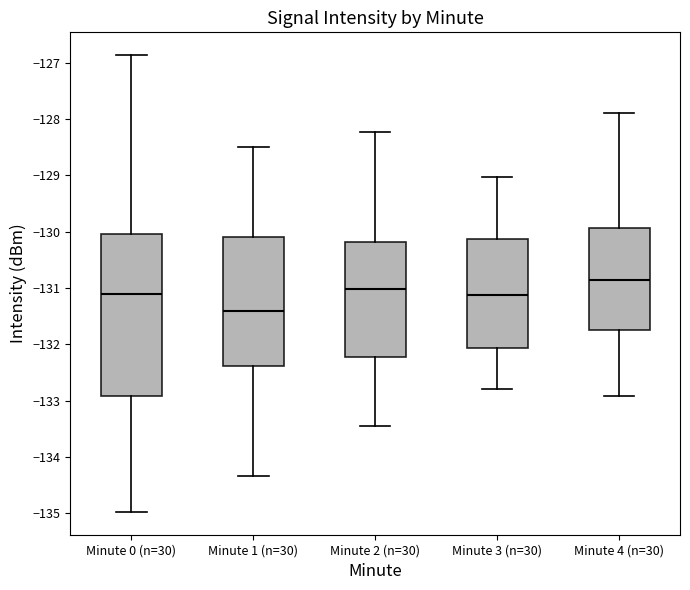

Which box has the lowest median line?

Minute 1 (n=30)